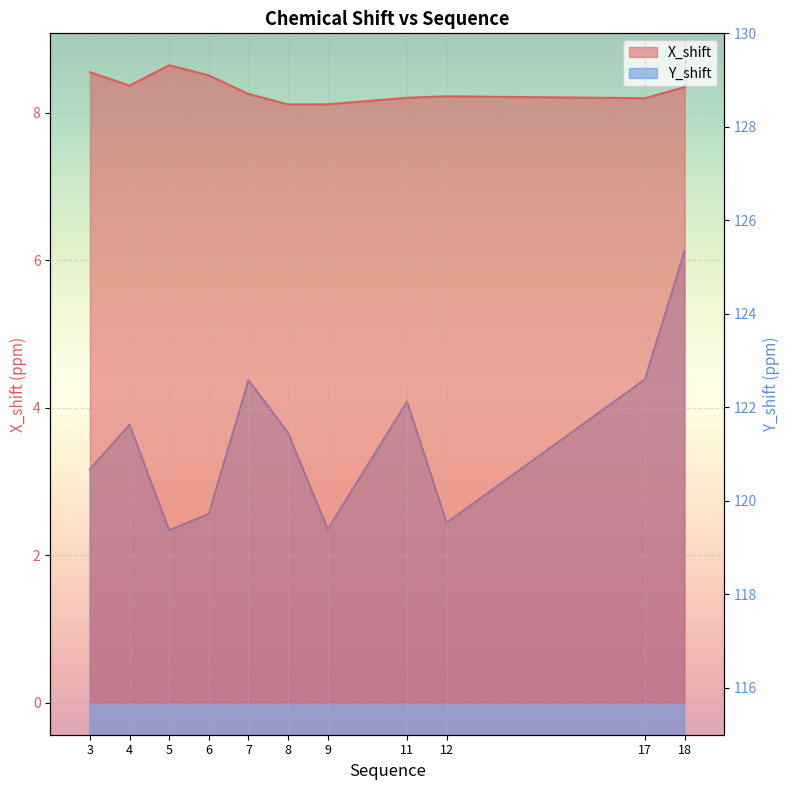

The value of X_shift at 9 is 10.9. True or false?

False